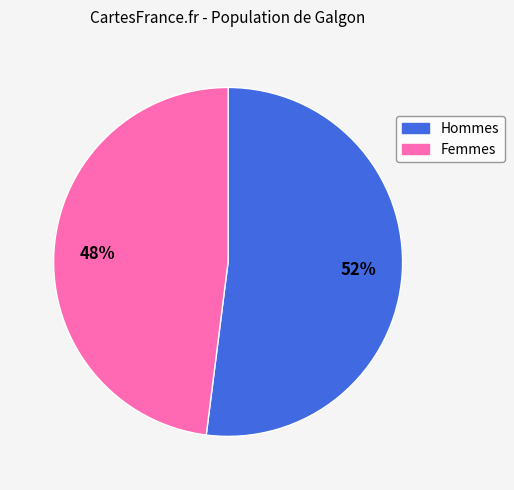

To the nearest percent, what is the difference between the largest and smallest slice percentages?

4%